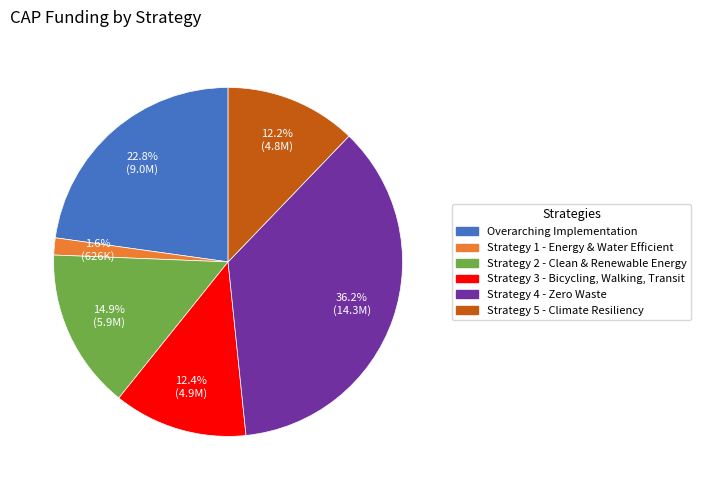

How much of the chart is everything except Overarching Implementation?

77.2%